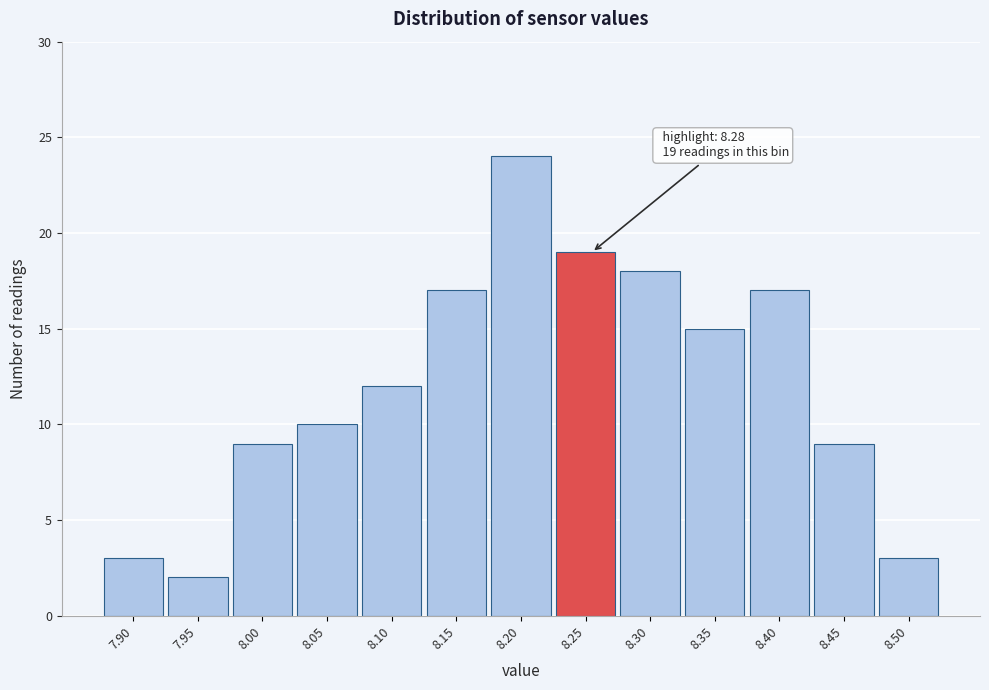

Reading left to right, transcribe all the data shown in this chart.

3	2	9	10	12	17	24	19	18	15	17	9	3